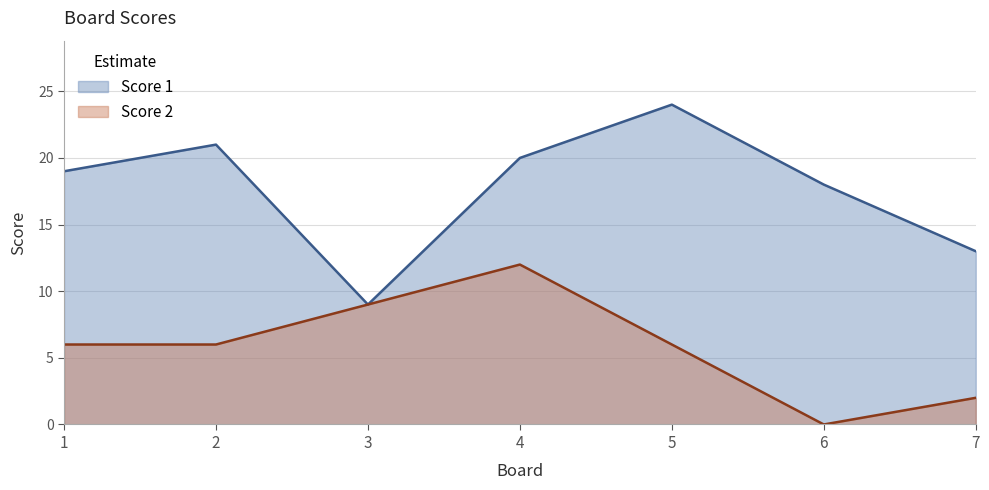

What is the lowest value of the Score 1 series?

9